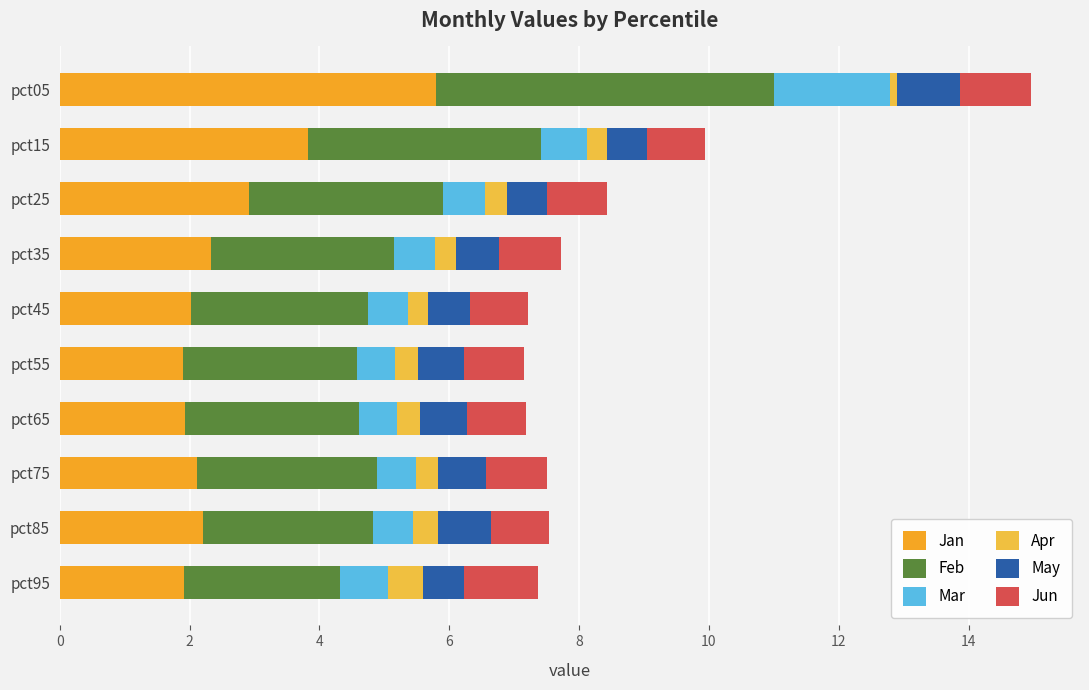

What is the highest value of the Jan series?

5.8